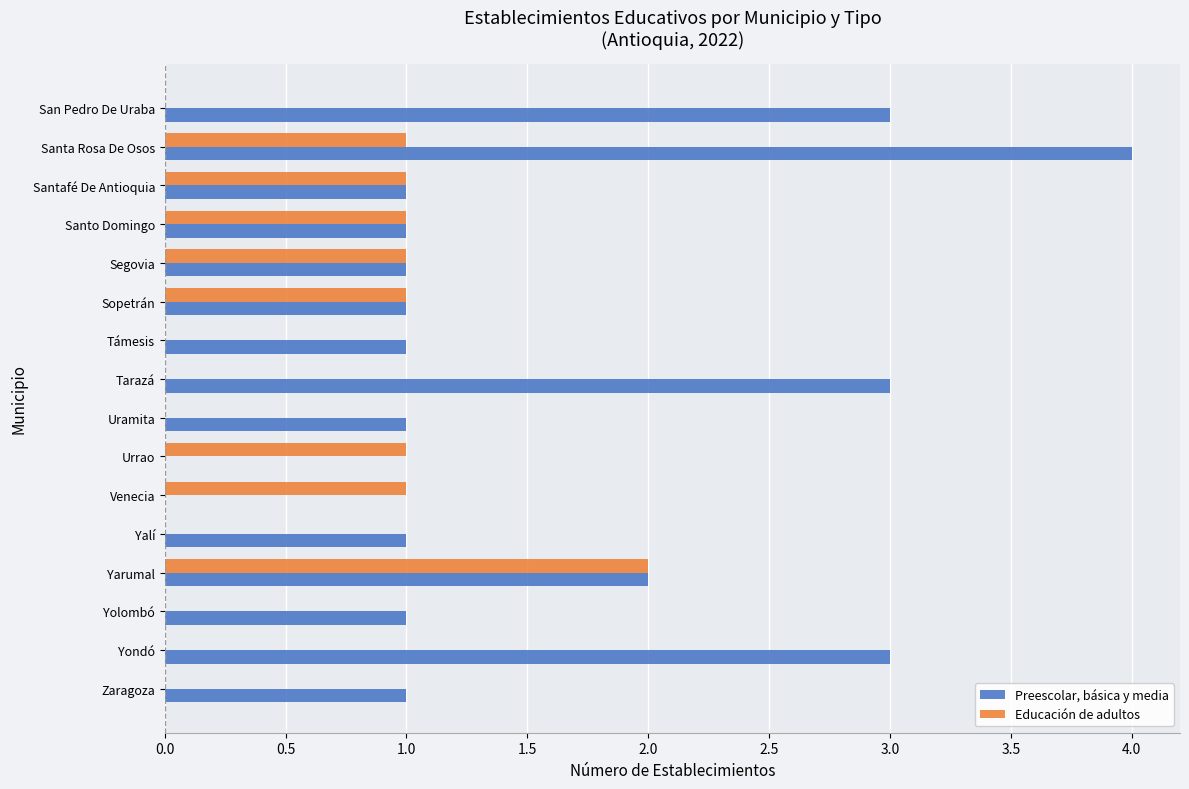

The Educación de adultos series shows 1 at Santo Domingo. True or false?

True